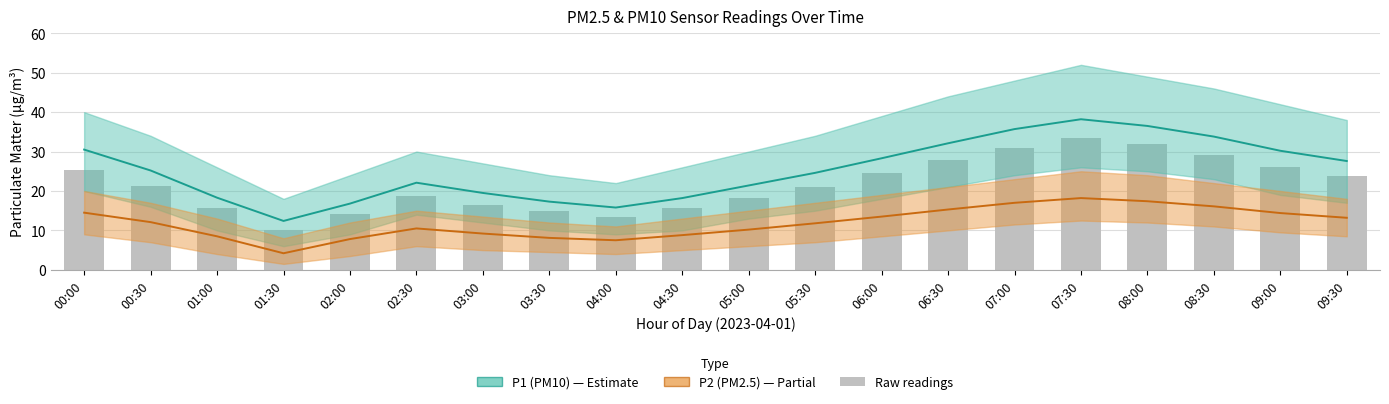

Where is Raw readings nearest to the value 21?

05:30